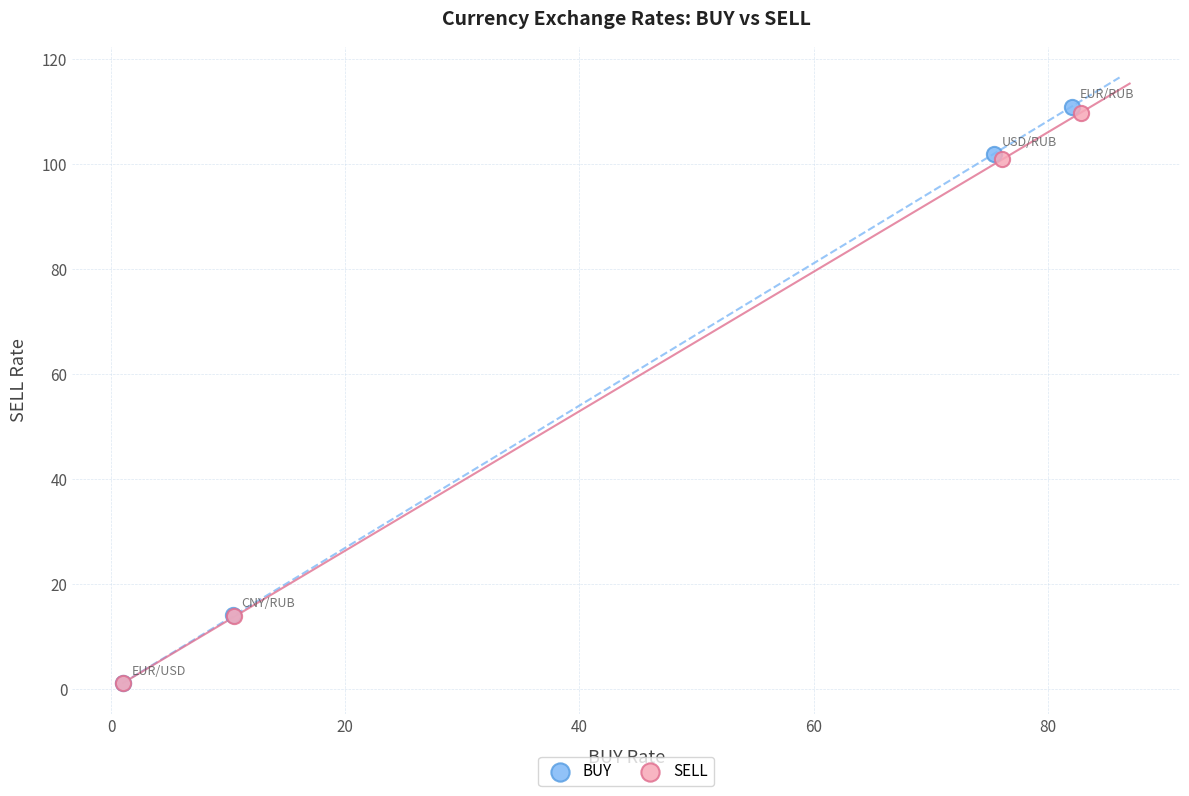

Which series has the widest spread of Y values?

BUY